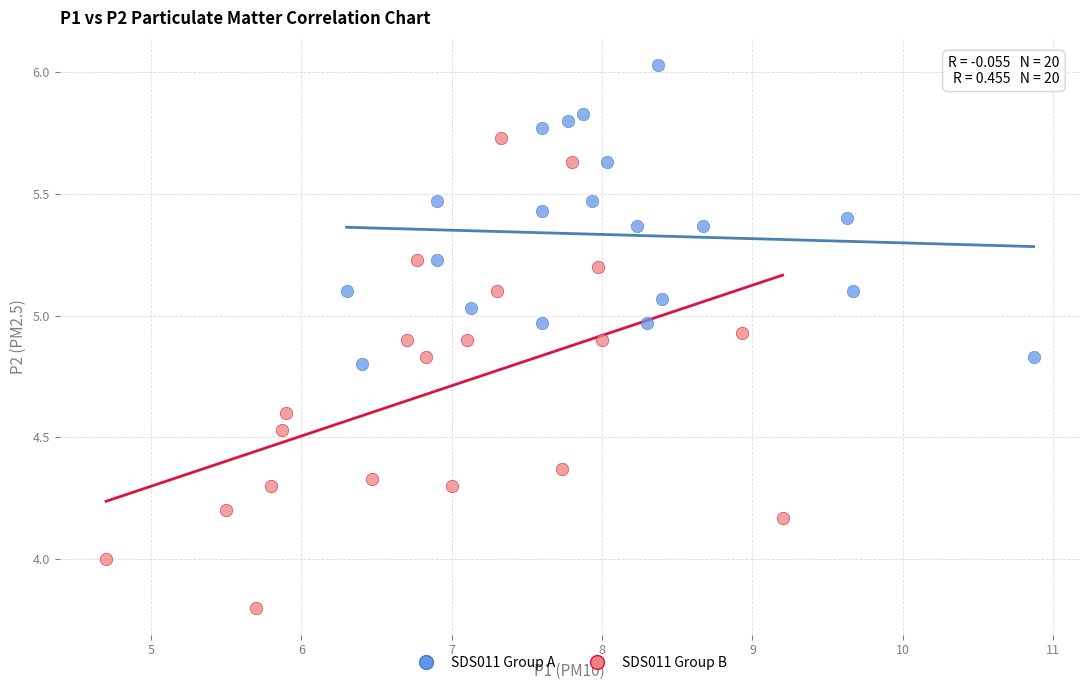

Which series has the largest Y range (max minus min)?

SDS011 Group B